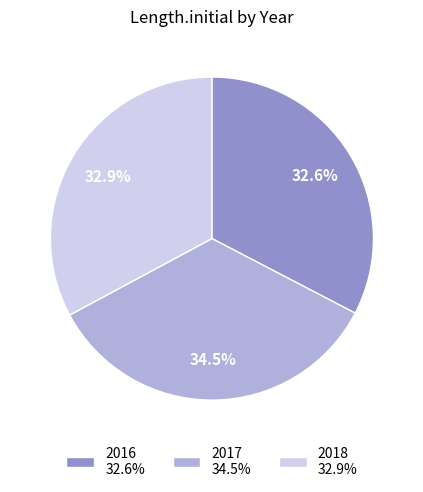

What portion of the pie excludes 2017?

65.5%